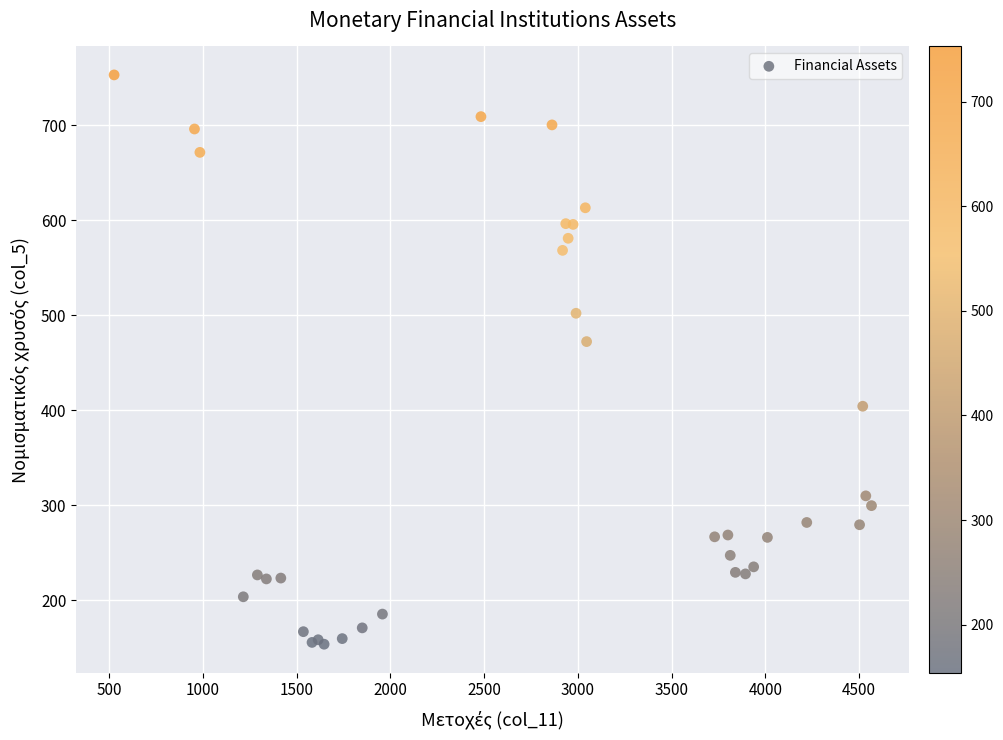

What Y value in the scatter plot is closest to 453?

472.4